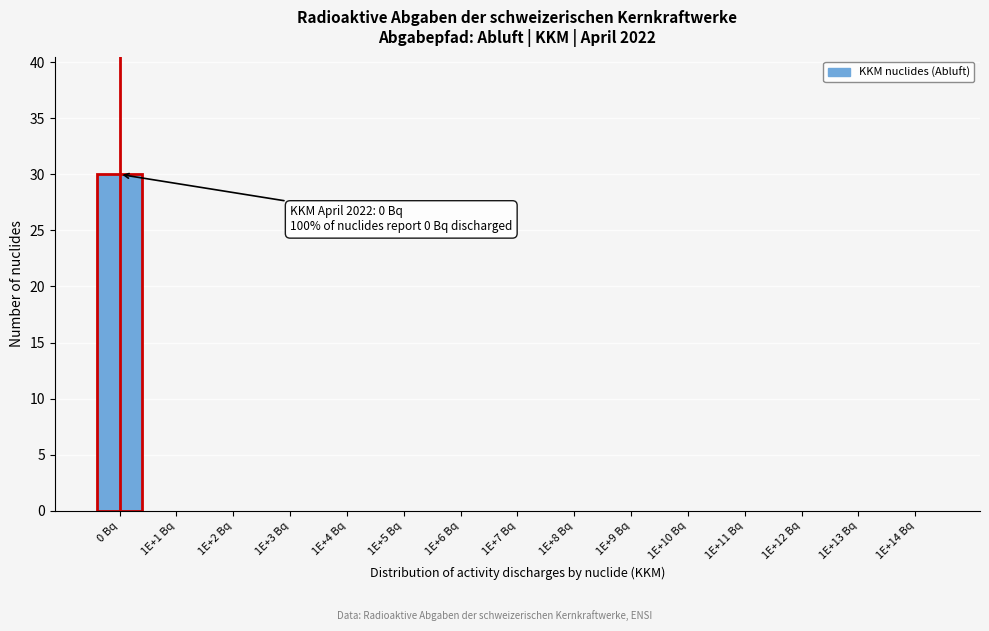

Reading left to right, extract all data points from this chart.

0 Bq=30	1E+1 Bq=0	1E+2 Bq=0	1E+3 Bq=0	1E+4 Bq=0	1E+5 Bq=0	1E+6 Bq=0	1E+7 Bq=0	1E+8 Bq=0	1E+9 Bq=0	1E+10 Bq=0	1E+11 Bq=0	1E+12 Bq=0	1E+13 Bq=0	1E+14 Bq=0